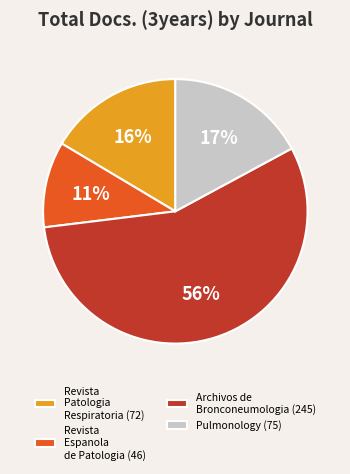

Is Archivos de Bronconeumologia (245) the majority of the pie?

Yes